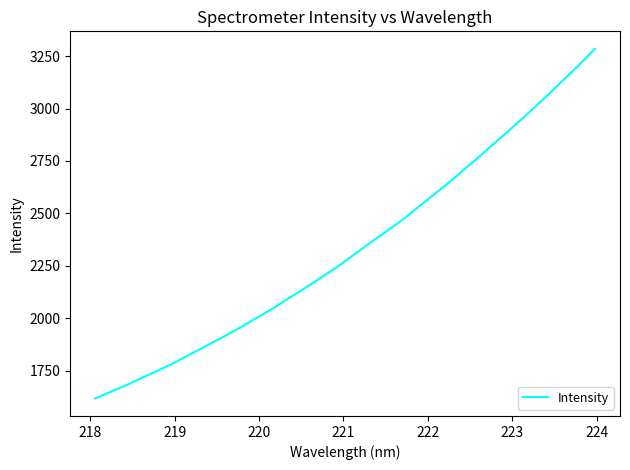

What is the smallest value displayed?

1617.6